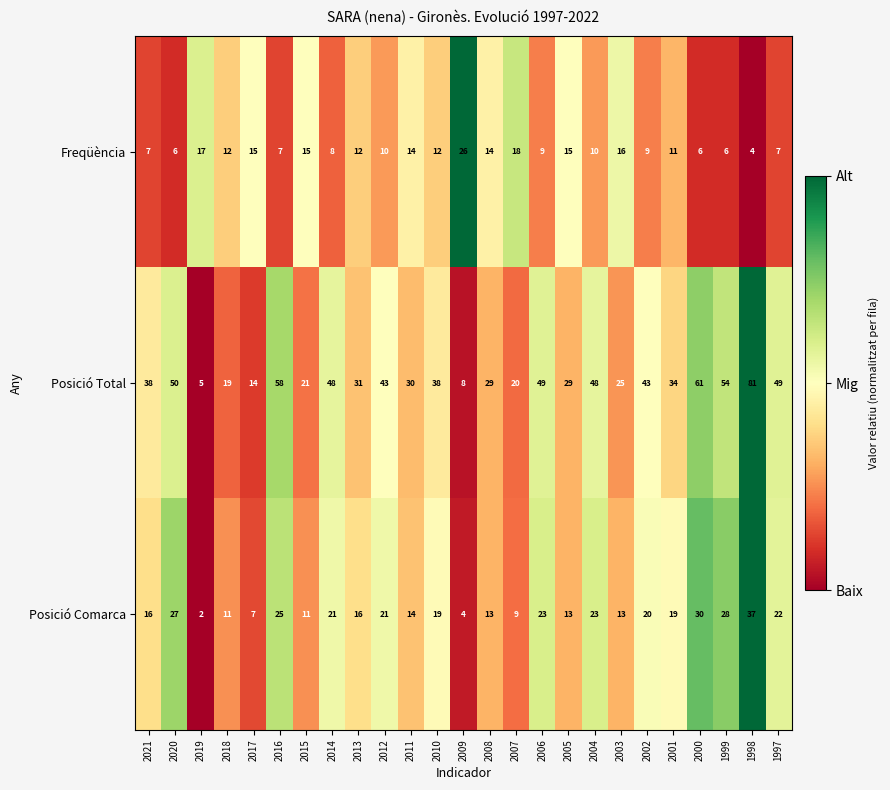

The value of Posició Comarca at 2008 is 5. True or false?

False